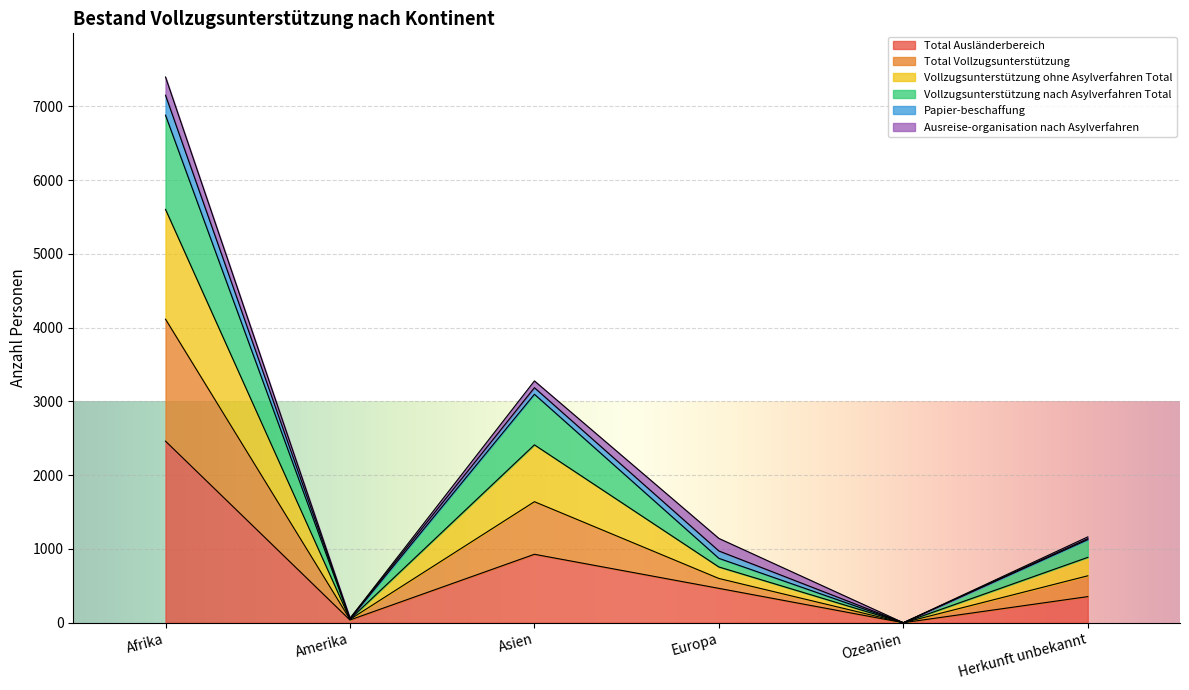

At how many categories does at least one series exceed 1384?

2